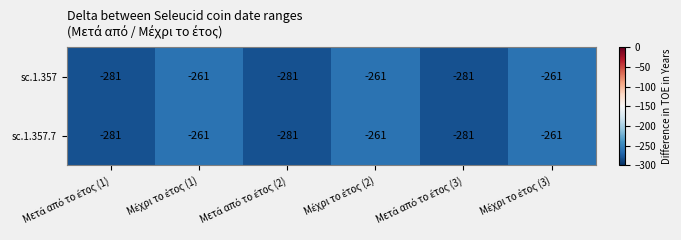

How many sc.1.357 values are between -281 and -261?

6